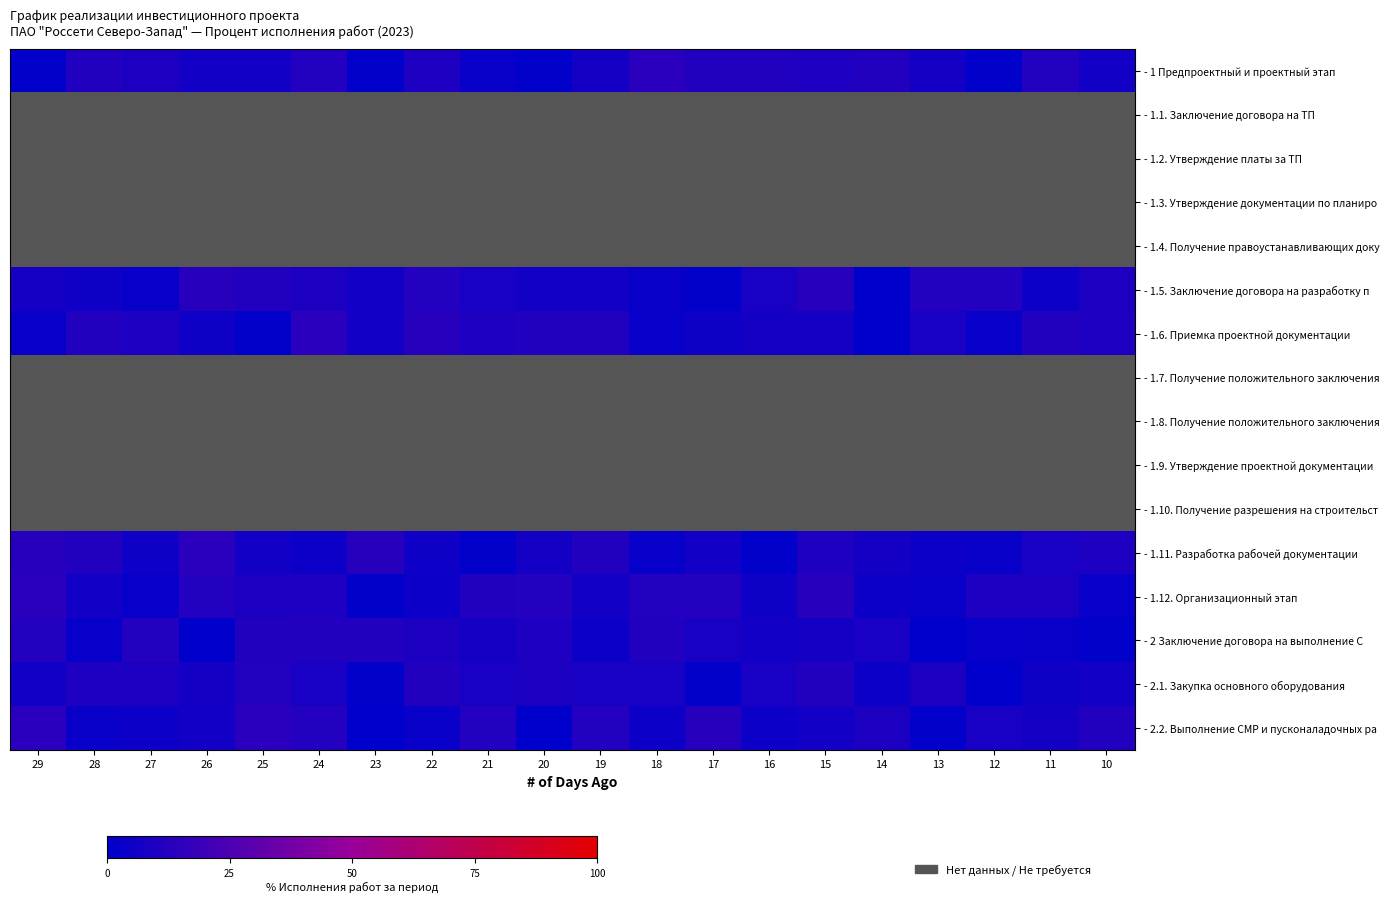

At which label does - 2.2. Выполнение СМР и пусконаладочных ра reach its peak?

29